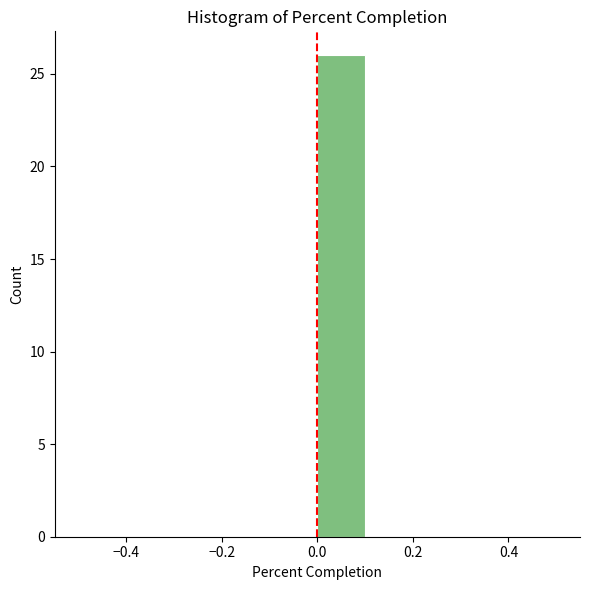

What is the height of the bar covering 0.0 to 0.1 on the x-axis? The values are not printed on the chart, so give them approximately, as read against the axis.

26